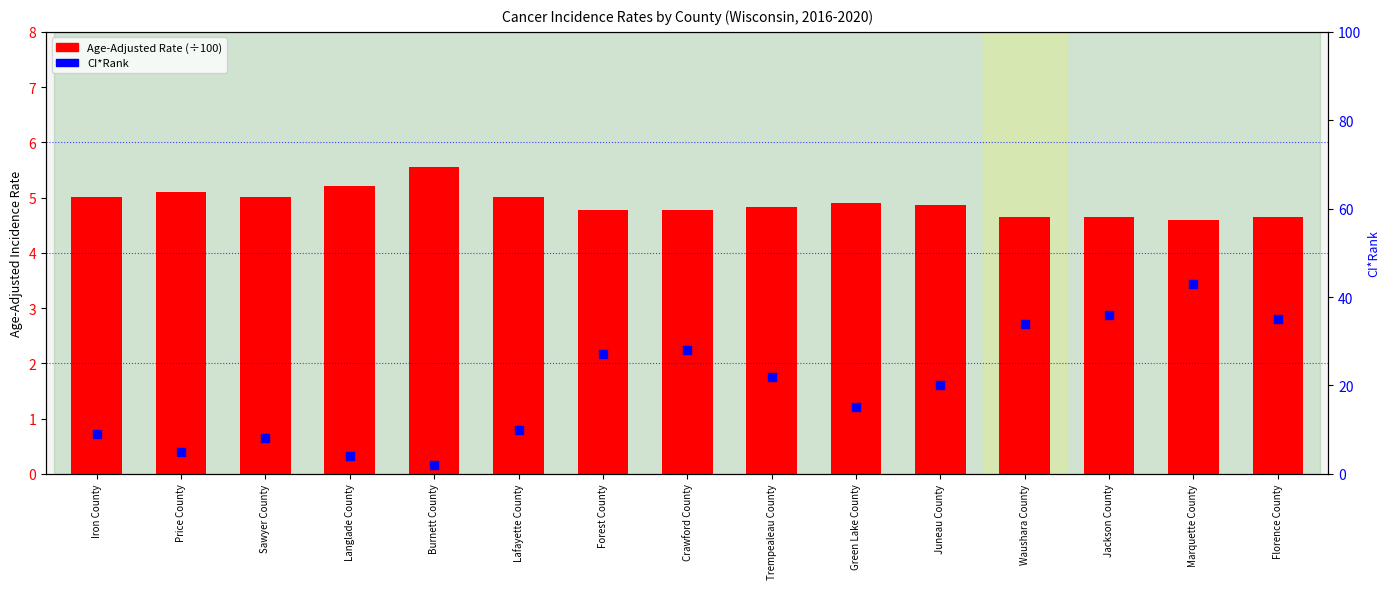

Which series has the widest spread of Y values?

CI*Rank